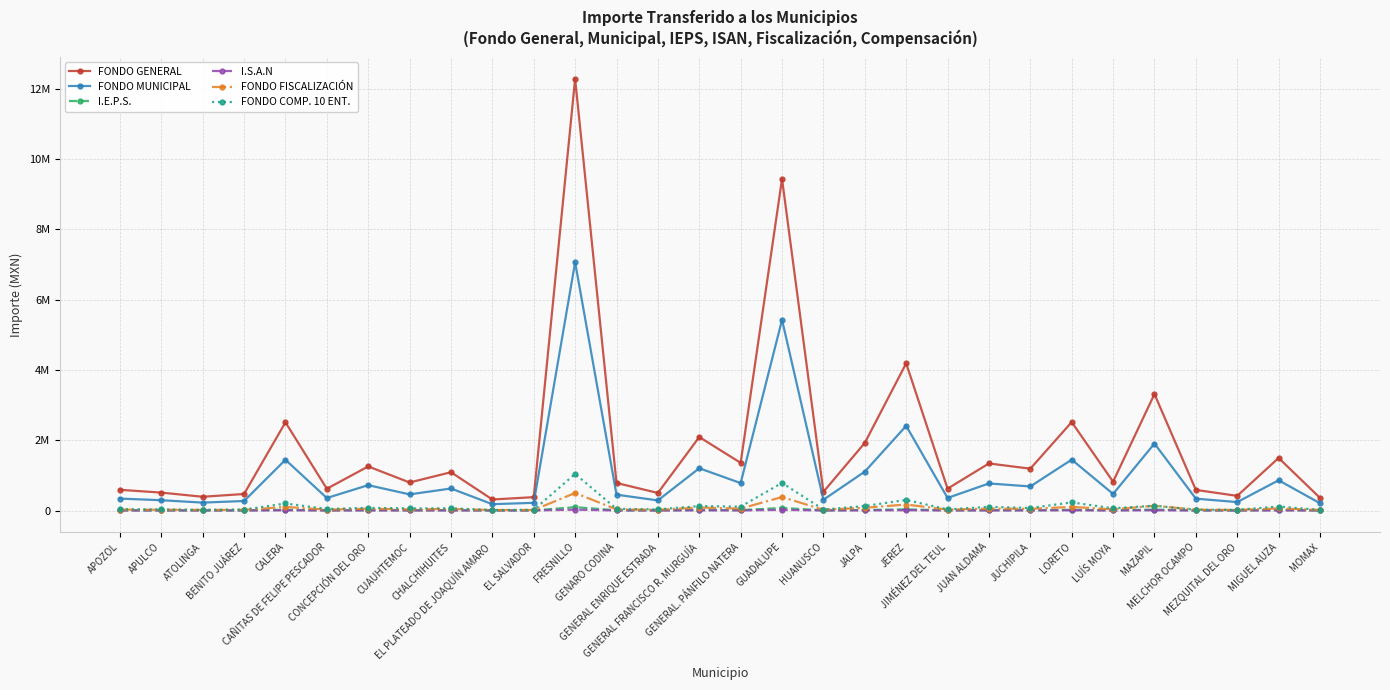

What is the smallest value displayed?

609